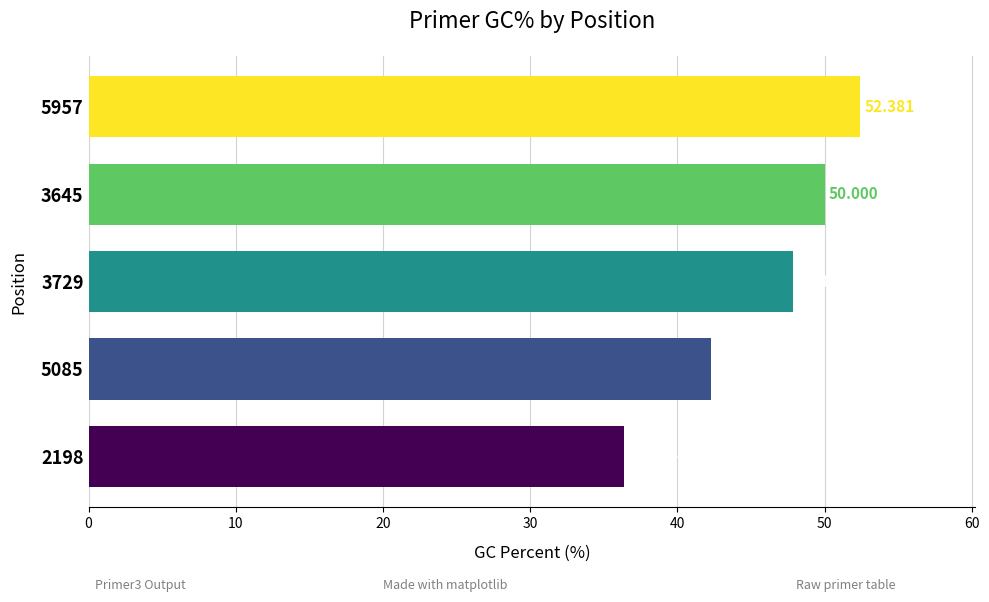

What is the minimum value shown in the chart?

36.4